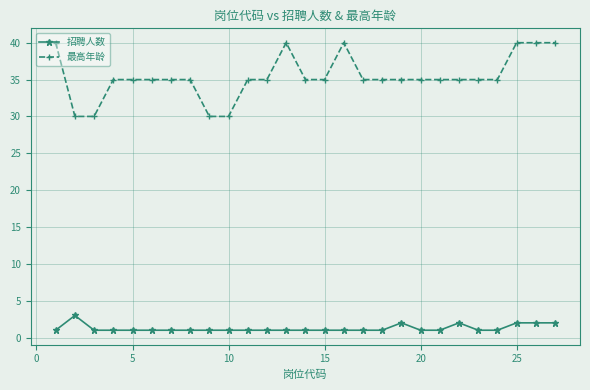

What is the difference between the maximum and minimum values in the 招聘人数 series?

2